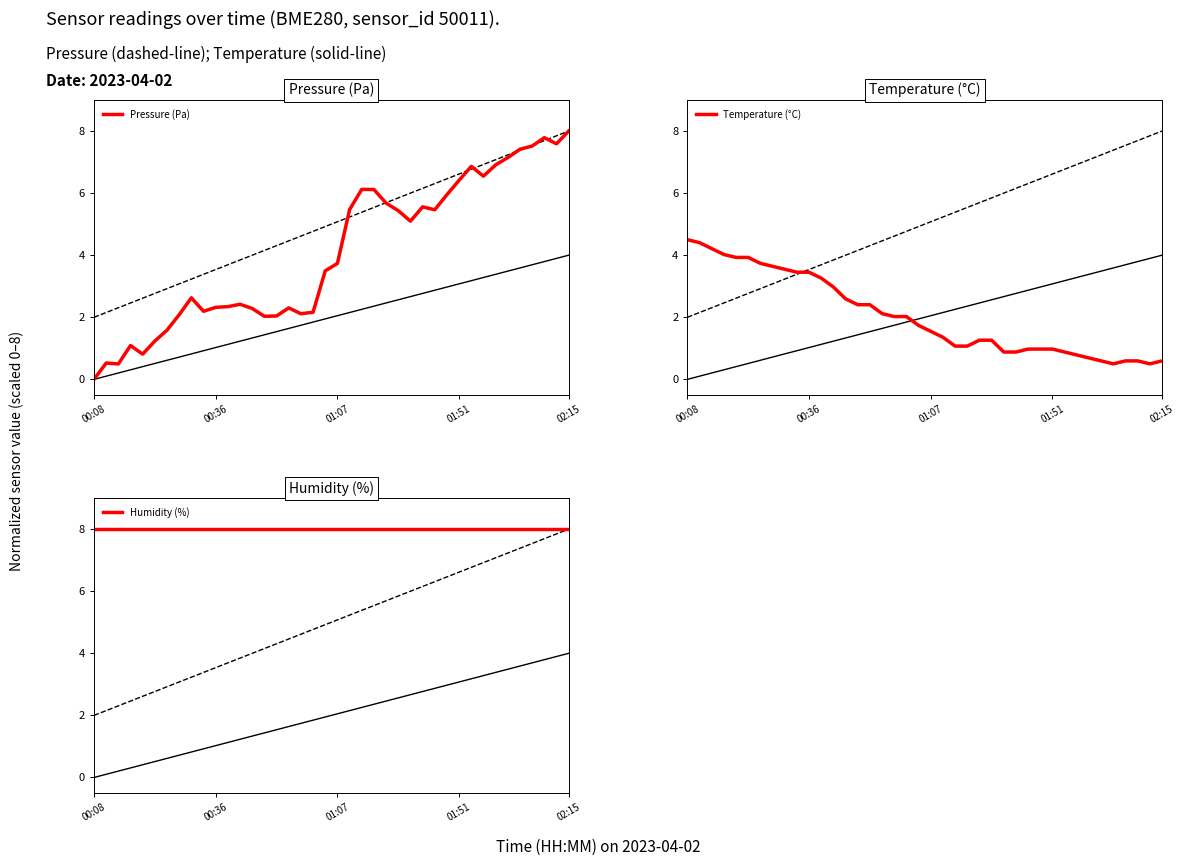

Reading left to right, extract all data points from this chart.

Pressure (Pa): 0.0	0.5	0.5	1.1	0.8	1.2	1.6	2.1	2.6	2.2	2.3	2.3	2.4	2.3	2.0	2.0	2.3	2.1	2.2	3.5	3.7	5.5	6.1	6.1	5.7	5.4	5.1	5.6	5.5	6.0	6.4	6.9	6.5	6.9	7.1	7.4	7.5	7.8	7.6	8.0
Temperature (°C): 4.5	4.4	4.2	4.0	3.9	3.9	3.7	3.6	3.5	3.5	3.5	3.3	3.0	2.6	2.4	2.4	2.1	2.0	2.0	1.7	1.5	1.4	1.1	1.1	1.3	1.3	0.9	0.9	1.0	1.0	1.0	0.9	0.8	0.7	0.6	0.5	0.6	0.6	0.5	0.6
Humidity (%): 8.0	8.0	8.0	8.0	8.0	8.0	8.0	8.0	8.0	8.0	8.0	8.0	8.0	8.0	8.0	8.0	8.0	8.0	8.0	8.0	8.0	8.0	8.0	8.0	8.0	8.0	8.0	8.0	8.0	8.0	8.0	8.0	8.0	8.0	8.0	8.0	8.0	8.0	8.0	8.0